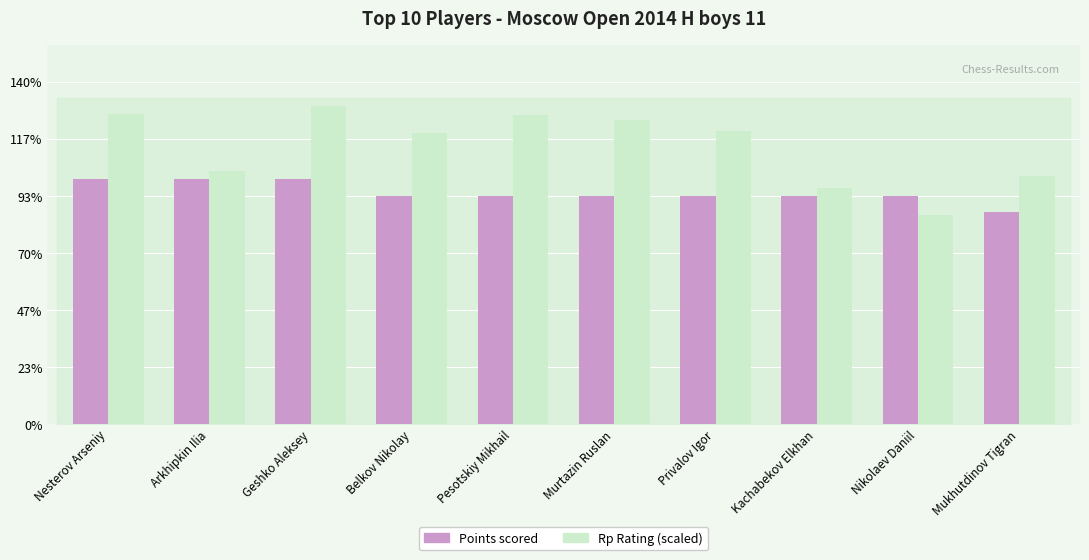

Are the bars grouped side by side (vs. stacked)?

Yes